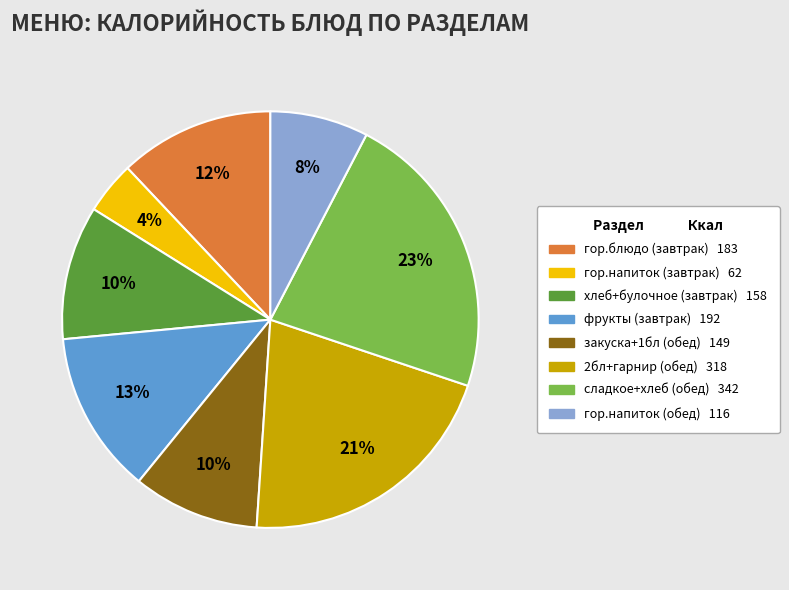

Is there any slice that represents more than half of the pie?

No